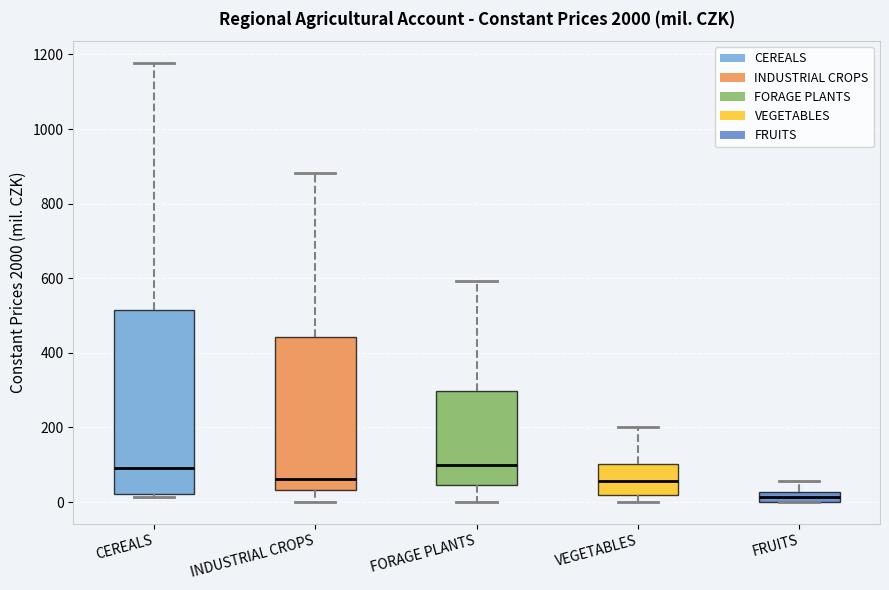

Which box has the lowest median line?

FRUITS